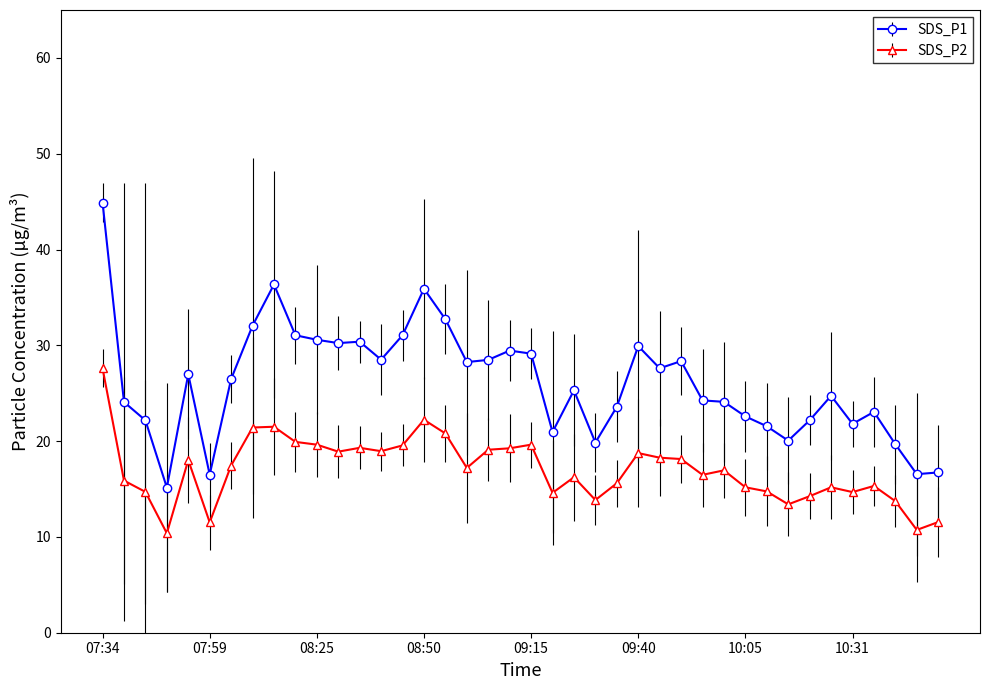

What is the greatest value displayed?

44.9